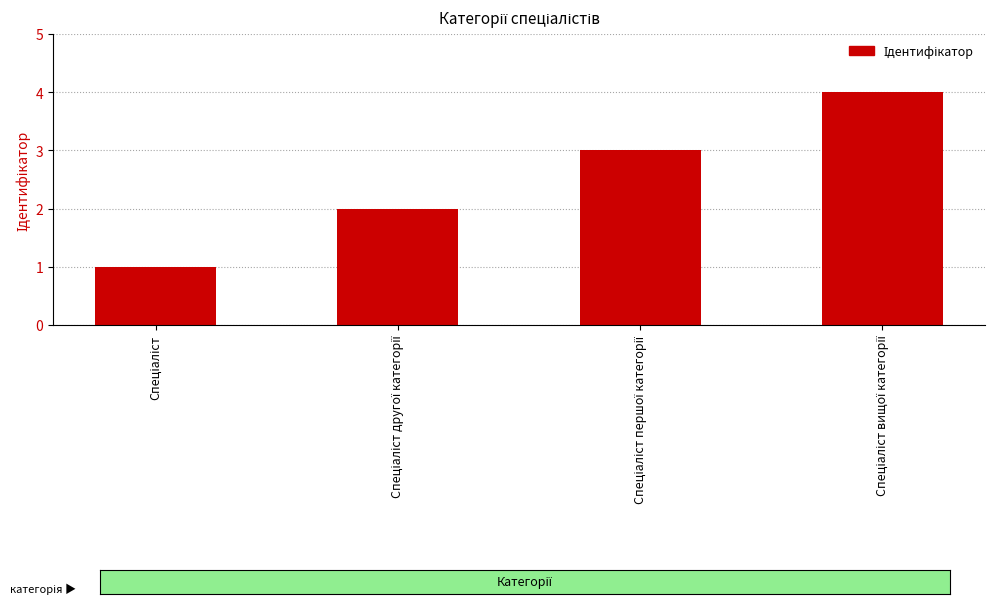

What is the value of the 2nd bar from the left?

2